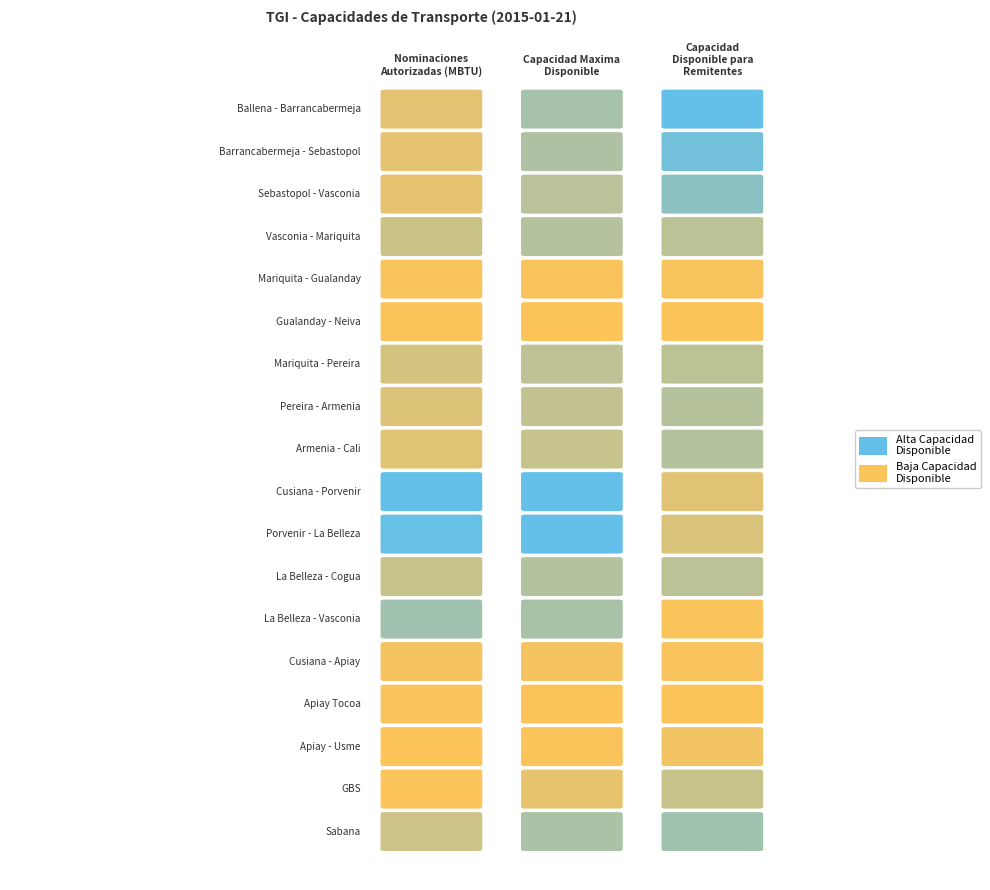

Reading left to right, list all the values displayed in this chart.

Nominaciones
Autorizadas (MBTU): 0=79111.0	1=75262.0	2=74394.0	3=145089.0	4=17756.0	5=16028.0	6=119250.0	7=98736.0	8=86083.0	9=417894.0	10=409658.0	11=150567.0	12=254753.9	13=32835.0	14=18569.0	15=10271.0	16=11780.0	17=139452.0
Capacidad Maxima
Disponible: 0=259329.5	1=237502.1	2=207556.2	3=220327.7	4=21000.0	5=12622.9	6=192786.7	7=181311.3	8=169835.9	9=449835.7	10=449835.7	11=225367.7	12=254753.9	13=34435.5	14=15388.3	15=19420.1	16=73148.8	17=246721.1
Capacidad
Disponible para
Remitentes: 0=180218.5	1=162240.1	2=133162.2	3=75238.7	4=3244.0	5=-3405.1	6=73536.7	7=82575.3	8=83752.9	9=31941.7	10=40177.7	11=74800.7	12=0.0	13=1600.5	14=-3180.7	15=9149.1	16=61368.8	17=107269.1